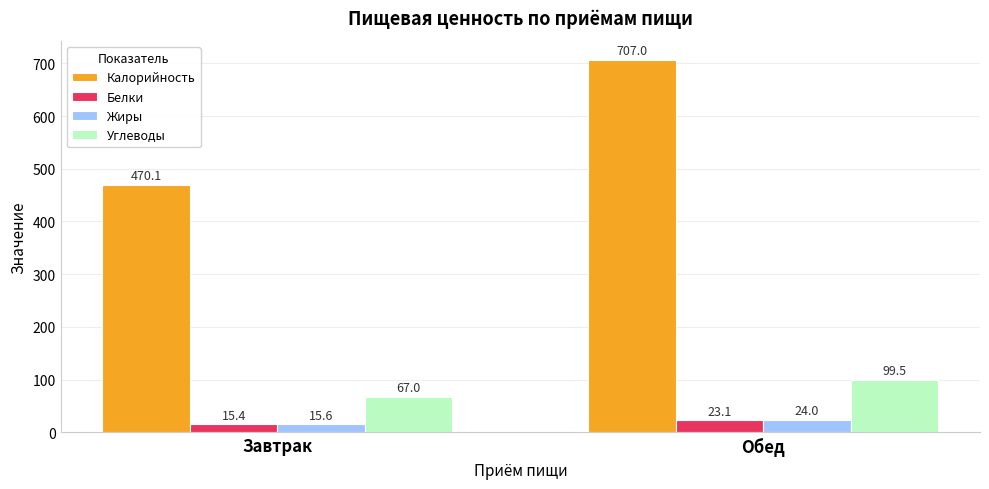

What is the sum of the Углеводы values at Обед and Завтрак?

166.6